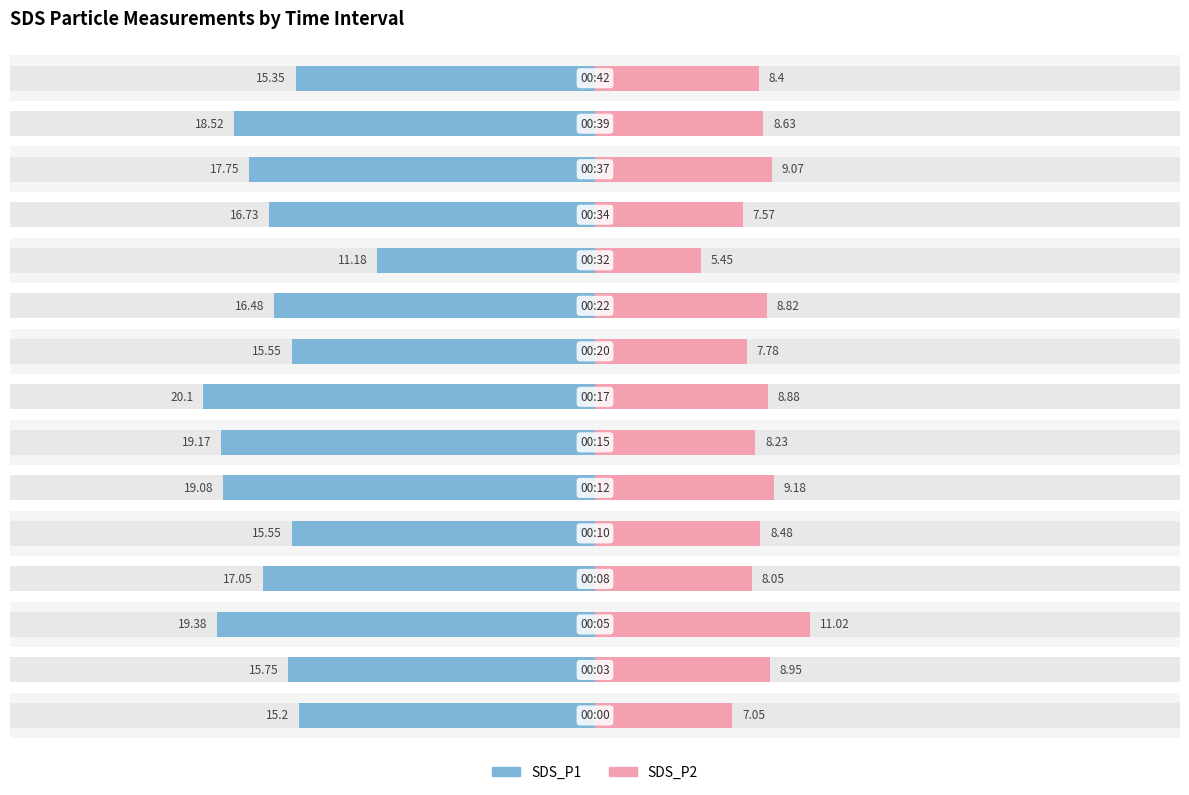

What is the difference between the second highest and second lowest values in the SDS_P2 series?

2.1